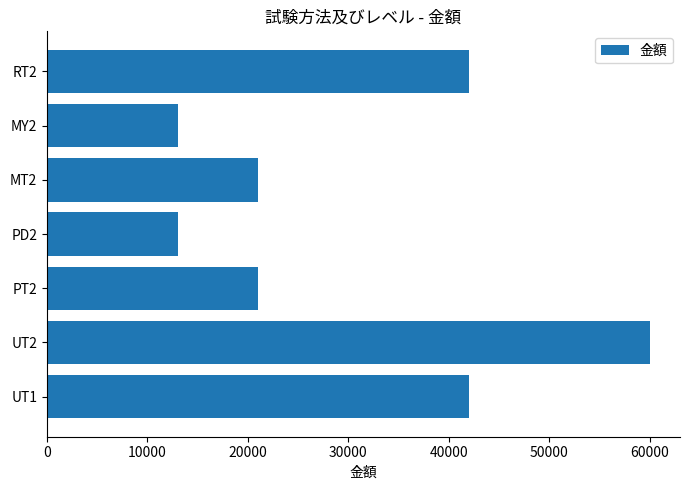

How many values are between 13000 and 42000?

6